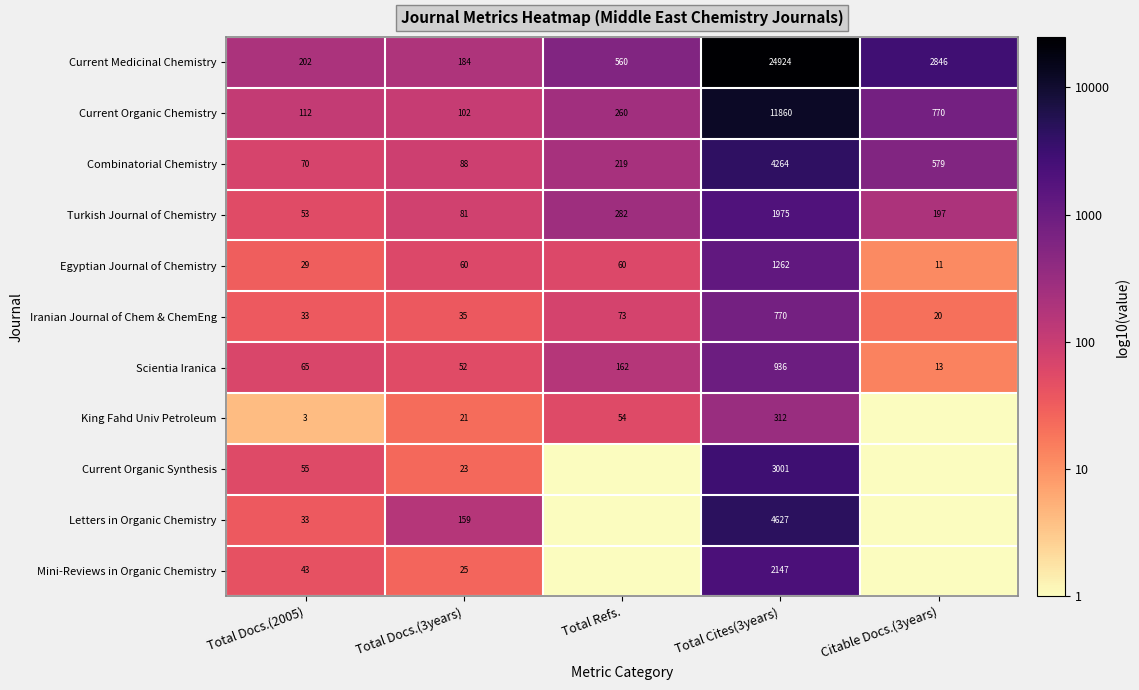

At how many categories does at least one series exceed 0?

5